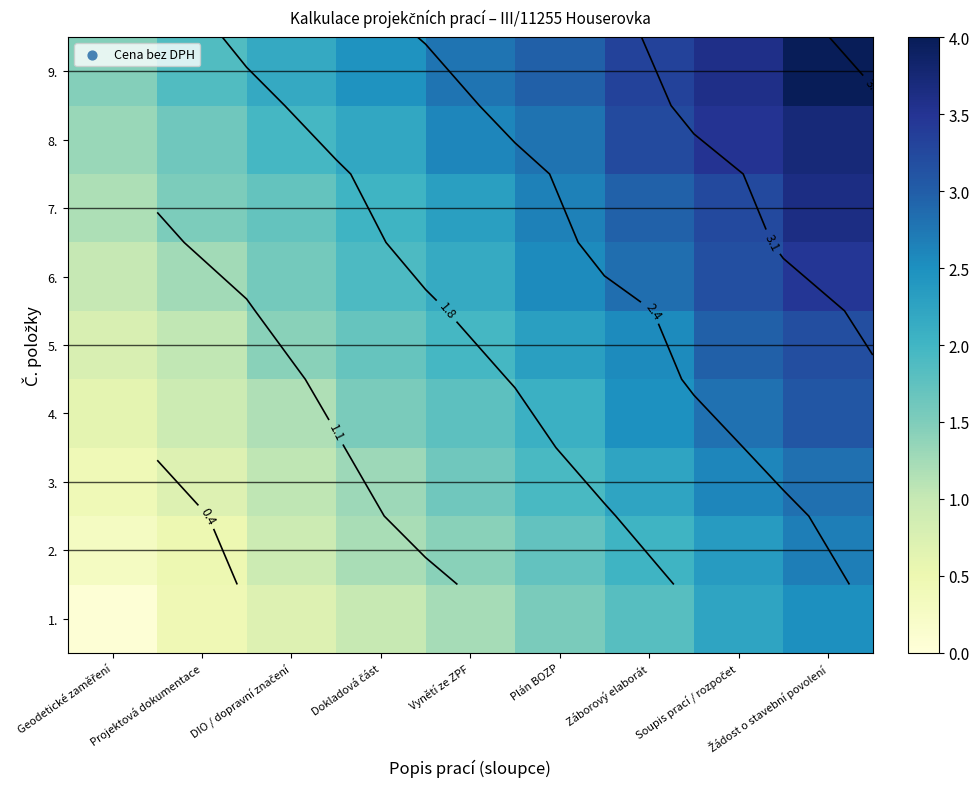

How many data points in 5. are above 1?

8